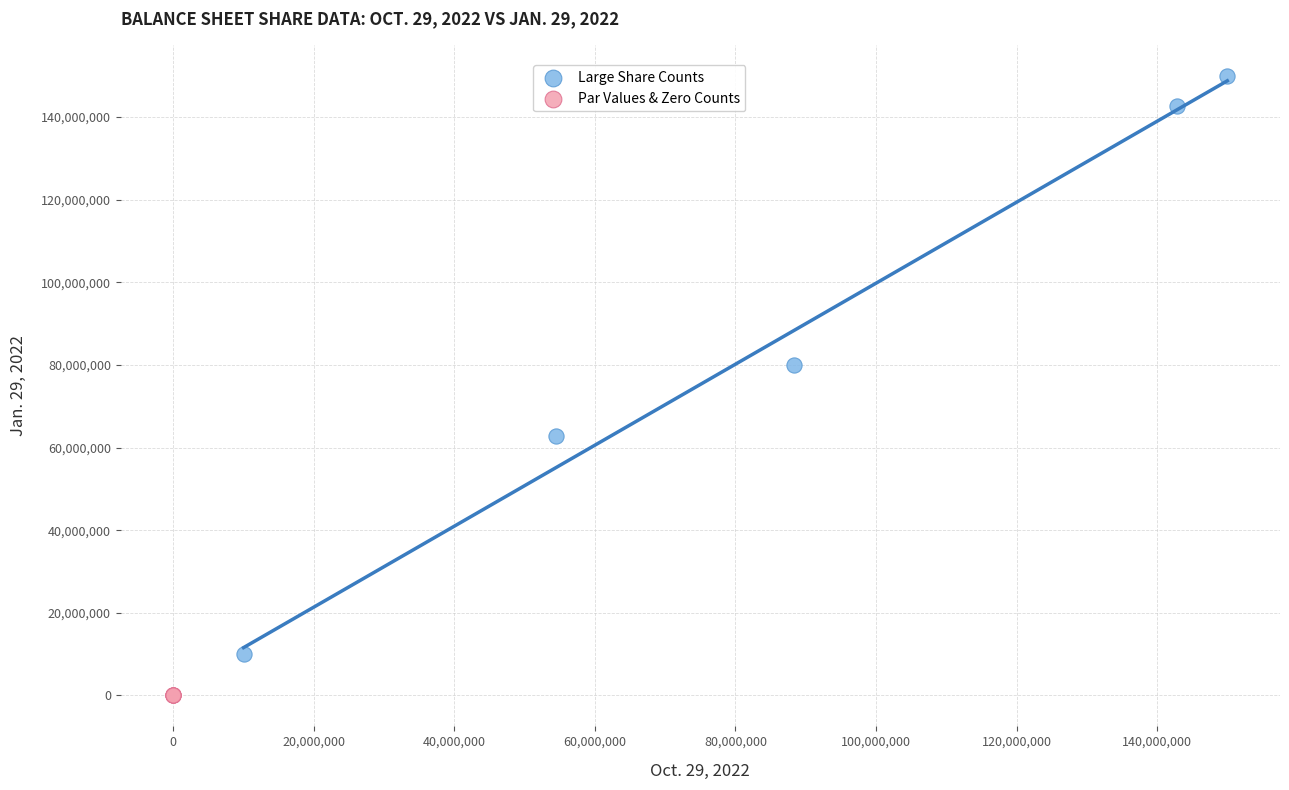

Which series contains the highest Y value?

Large Share Counts